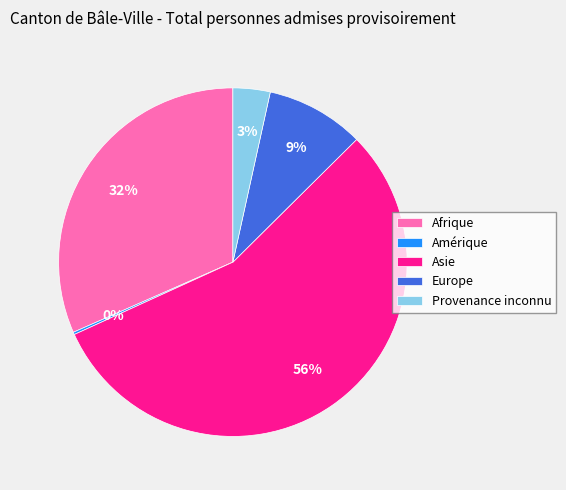

Which category has the biggest portion of the pie?

Asie